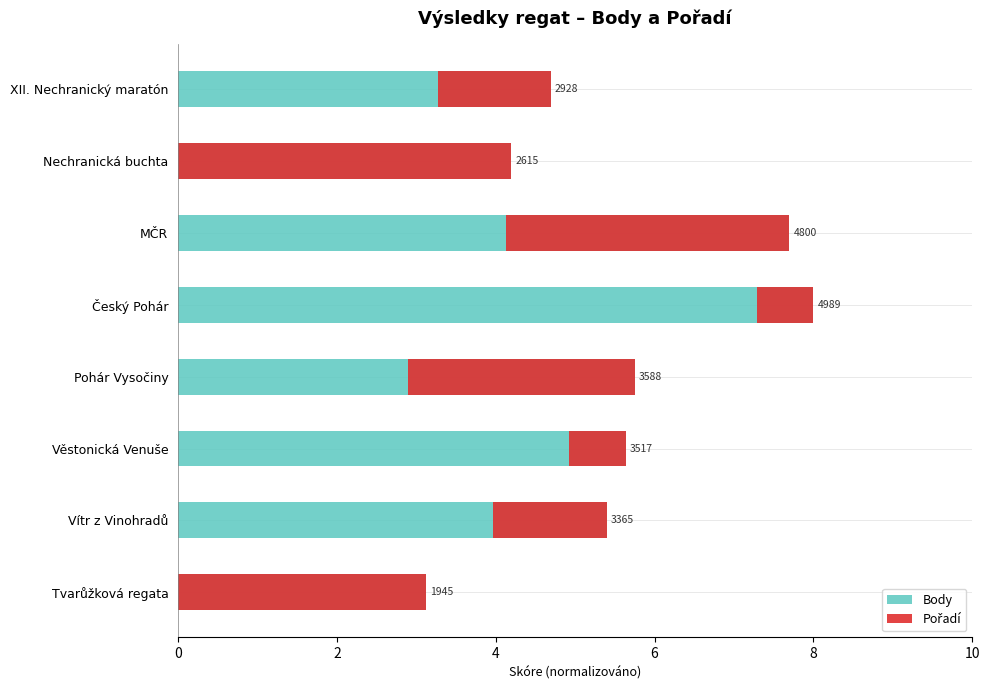

How many distinct data groups are displayed?

2